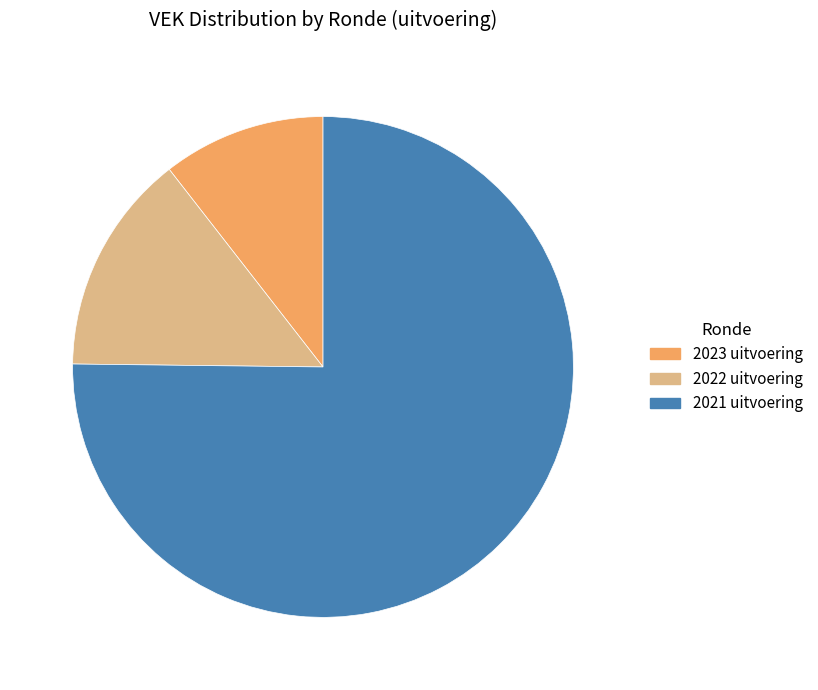

Does 2022 uitvoering account for over 50% of the chart?

No